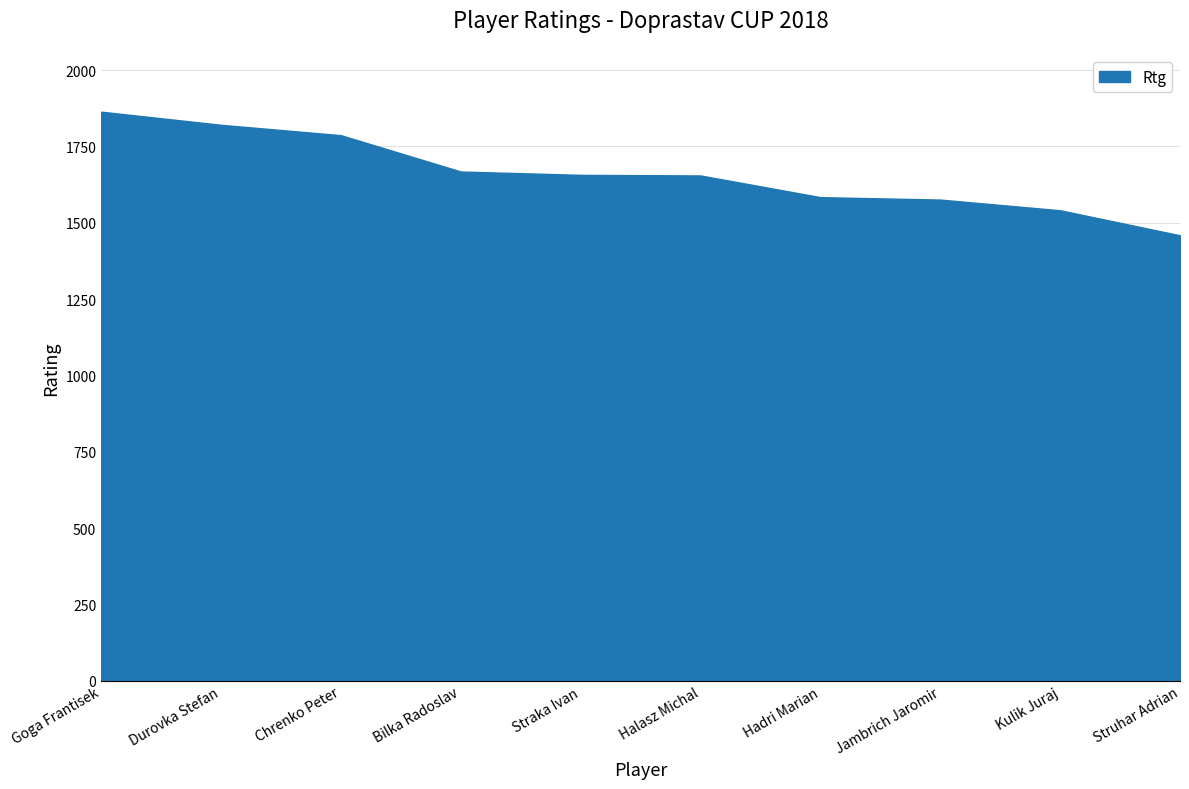

The chart shows a value of 457 at Goga Frantisek. True or false?

False